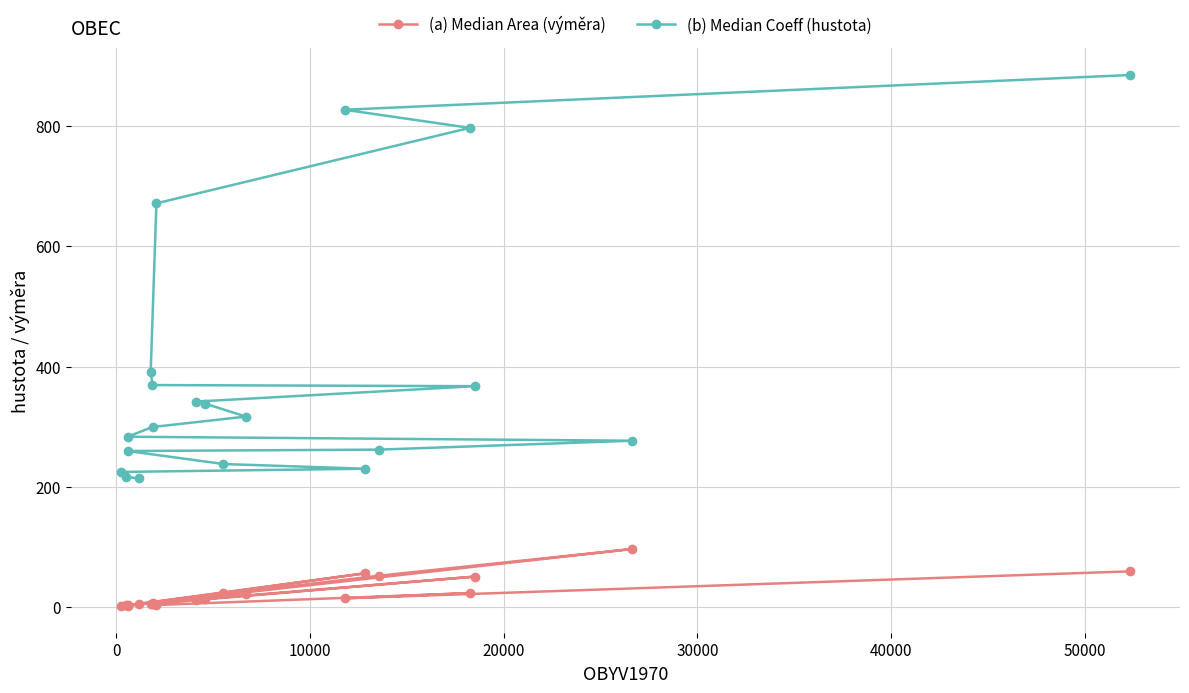

True or false: (a) Median Area (výměra) and (b) Median Coeff (hustota) cross at least once.

False